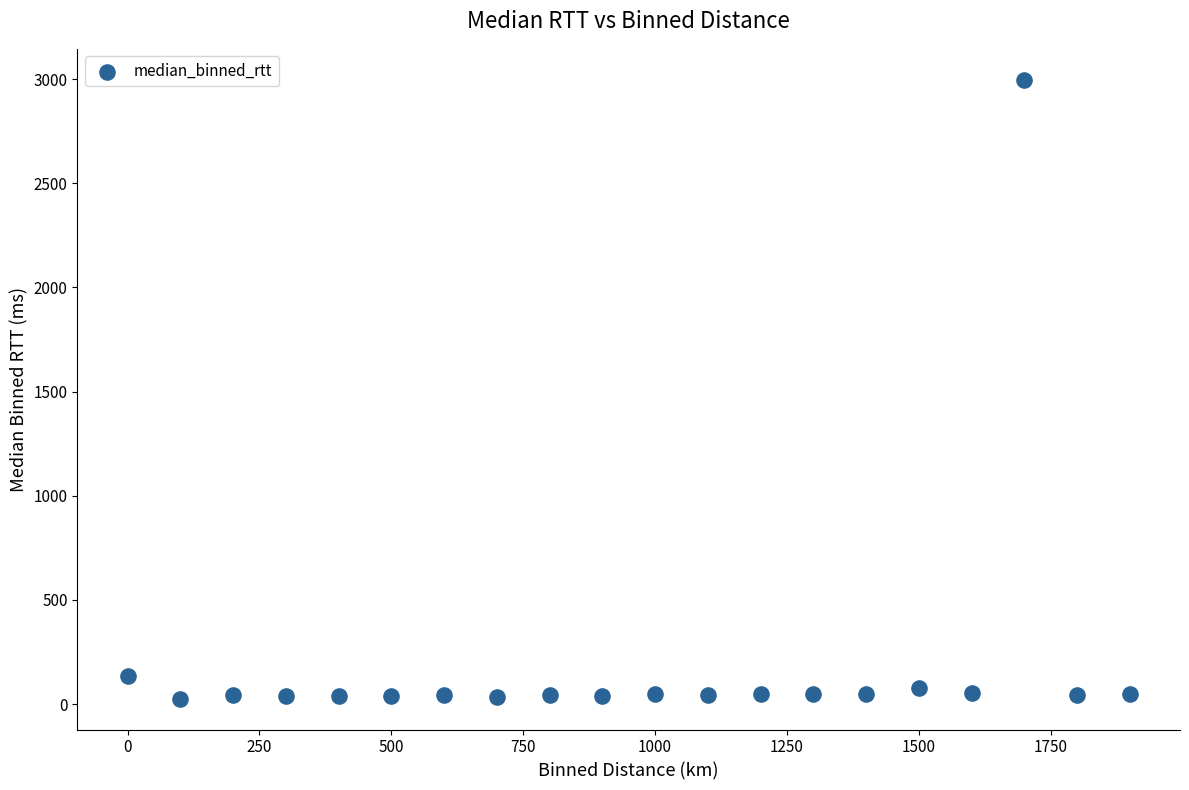

What Y value in the scatter plot is closest to 1511?

135.0